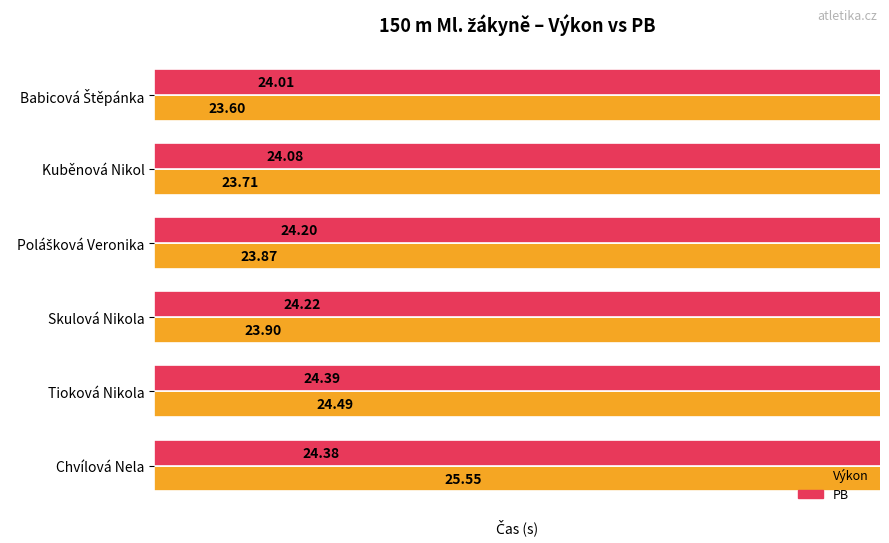

What is the sum of the PB values at Babicová Štěpánka and Chvílová Nela?

48.4